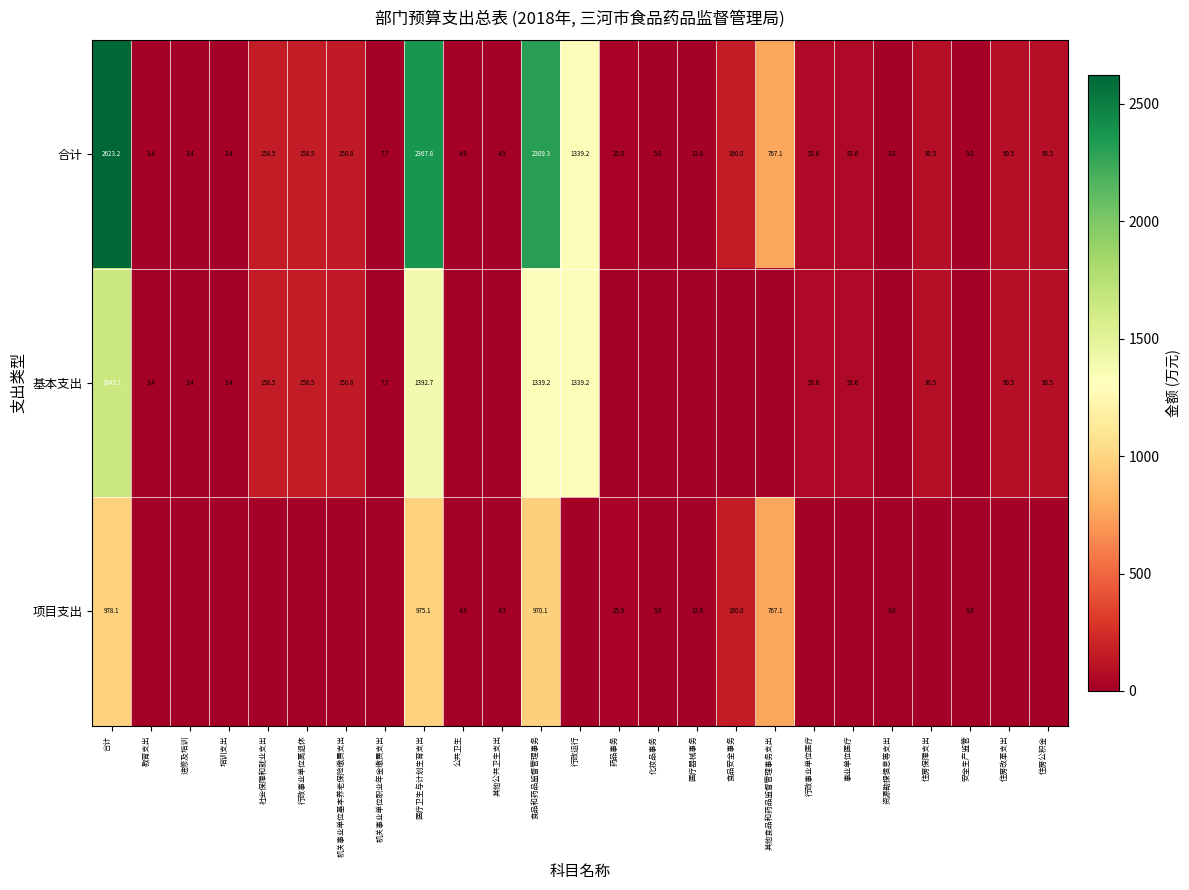

Which category has the highest value in the 合计 series?

合计